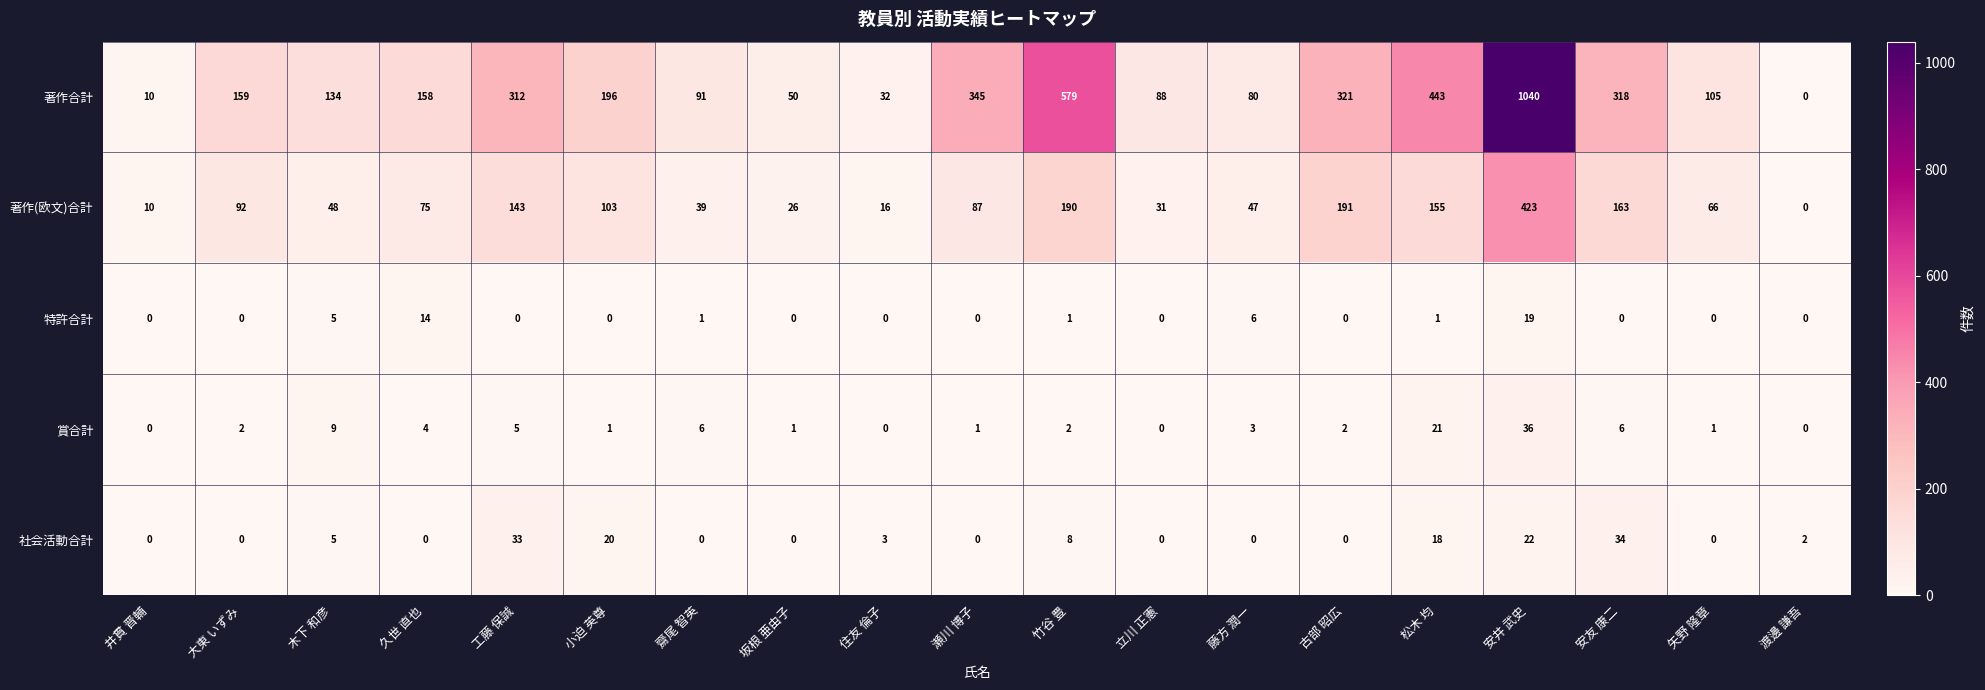

How many data points does each series have?

19